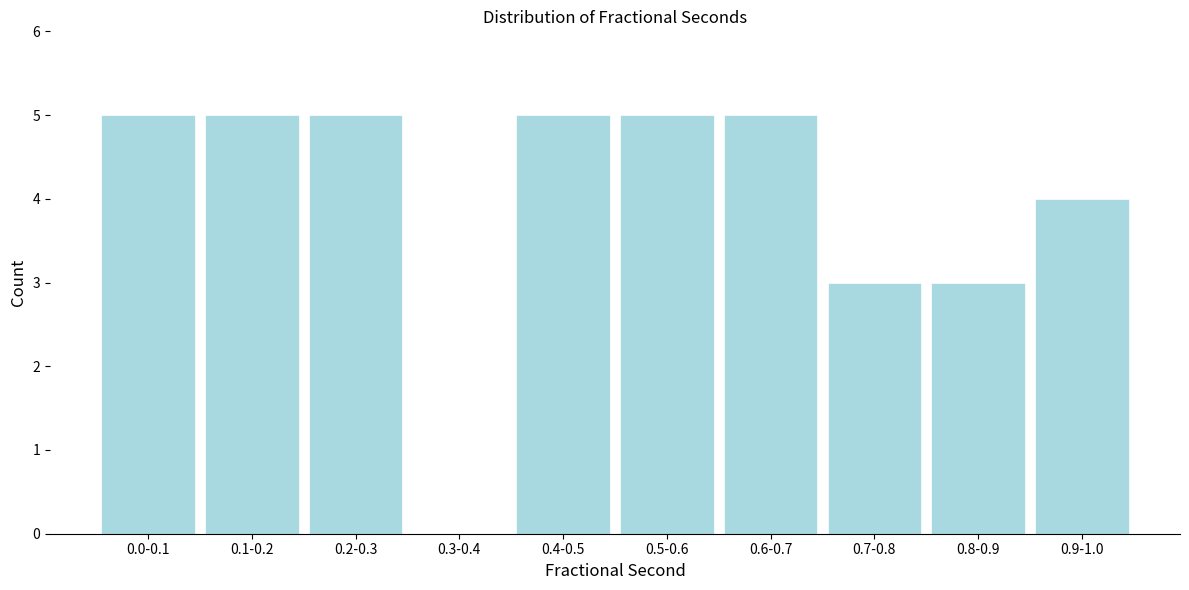

Reading left to right, what are all the values shown in this chart?

0.0-0.1=5	0.1-0.2=5	0.2-0.3=5	0.3-0.4=0	0.4-0.5=5	0.5-0.6=5	0.6-0.7=5	0.7-0.8=3	0.8-0.9=3	0.9-1.0=4